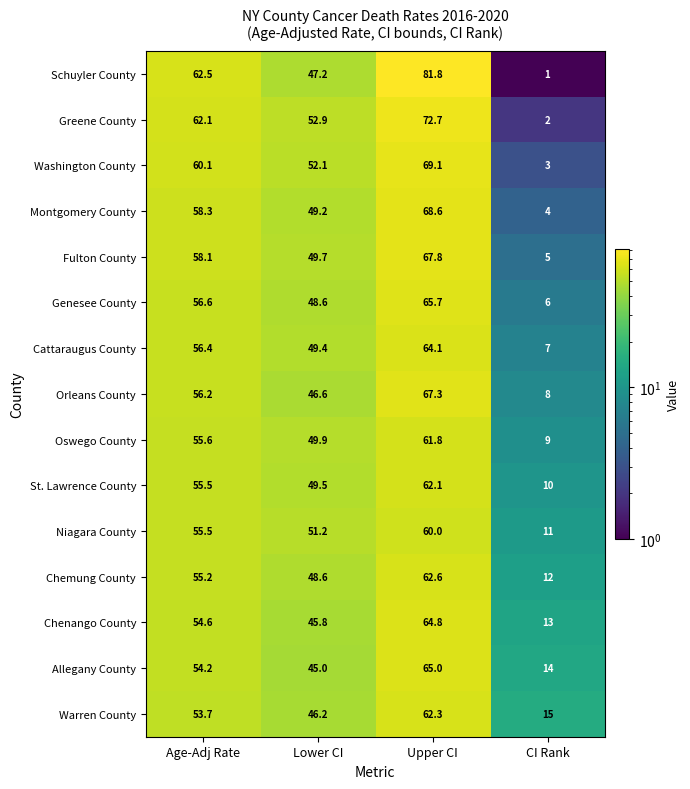

How many series are shown in this chart?

15